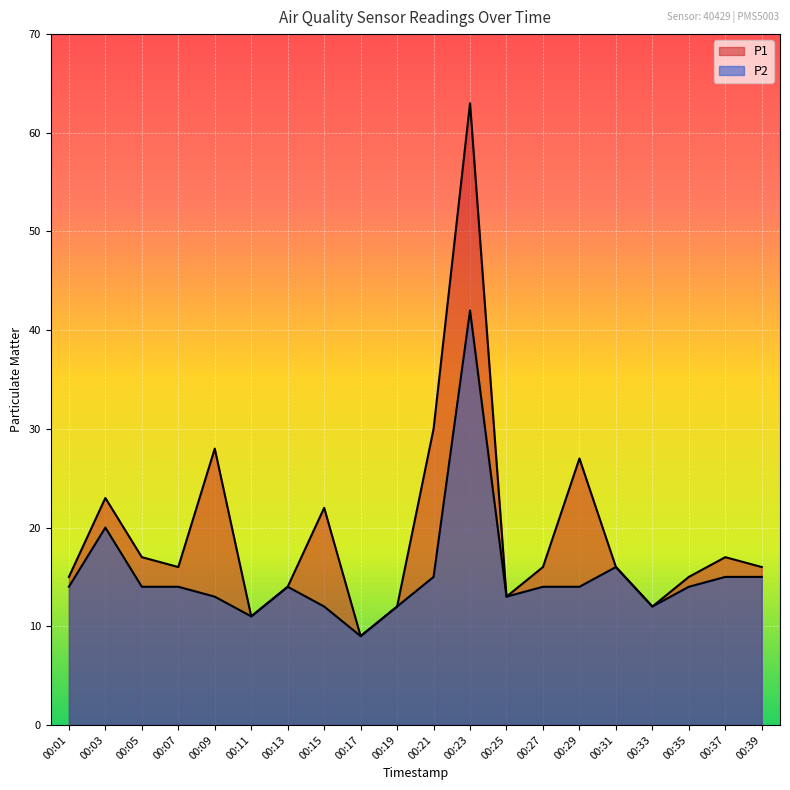

True or false: P1 has more than 0 interior local peaks.

True